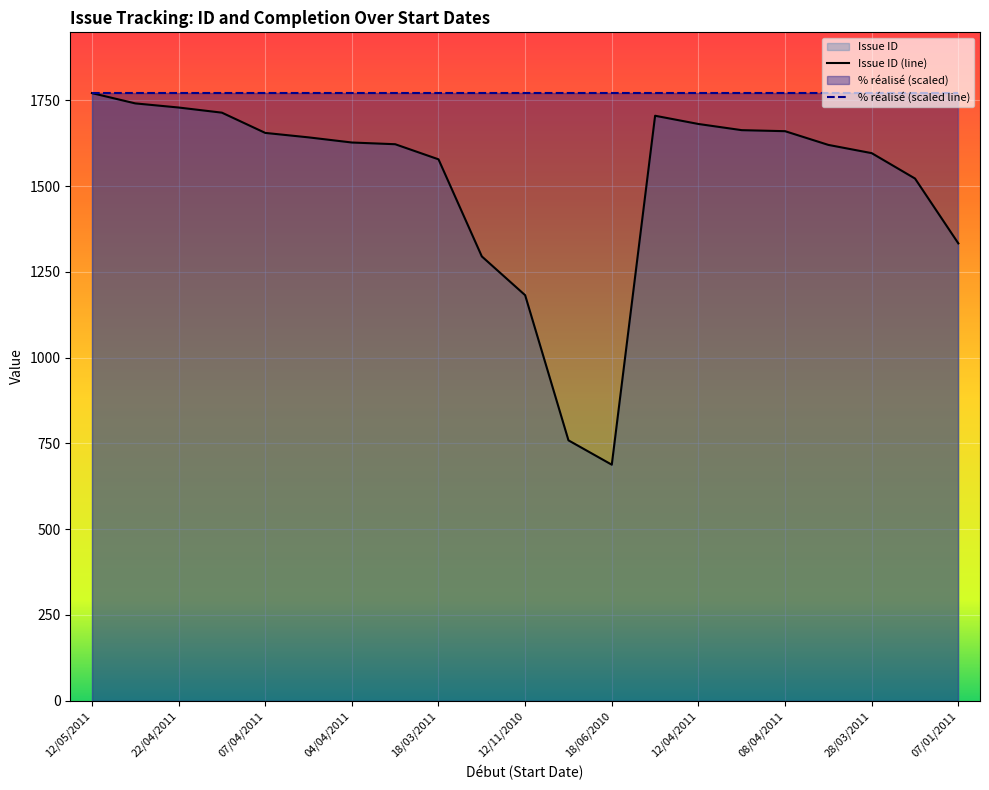

What is the average value?

1513